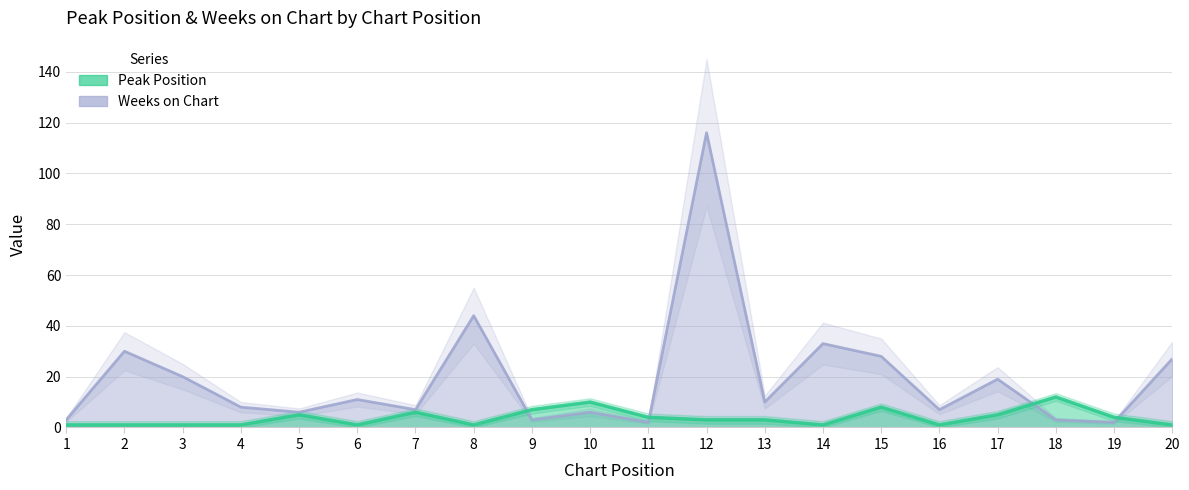

How many categories are shown in the chart?

20